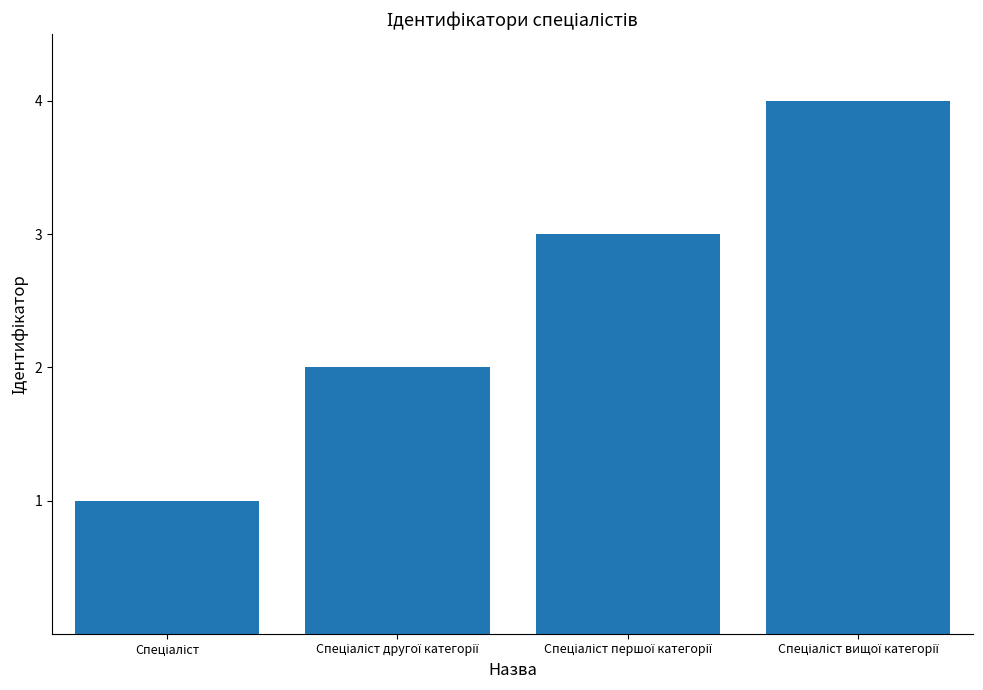

What is the difference between the maximum and minimum values?

3